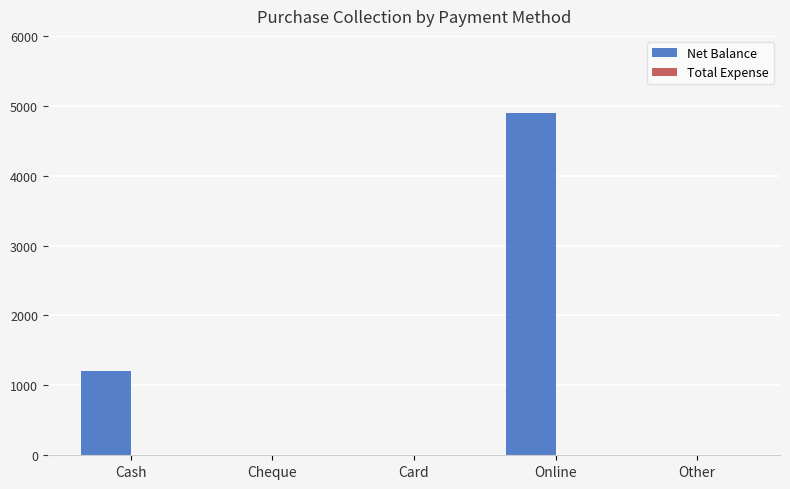

Between Cheque and Online, which is larger?

Online